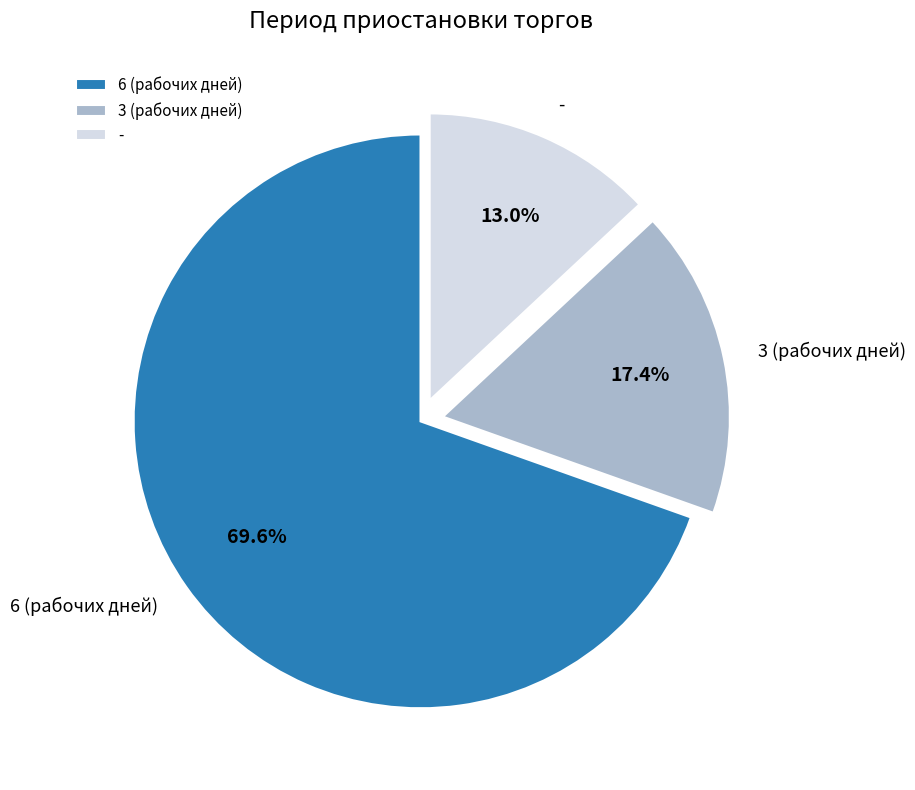

Do 6 (рабочих дней) and 3 (рабочих дней) together represent more than half of the pie?

Yes